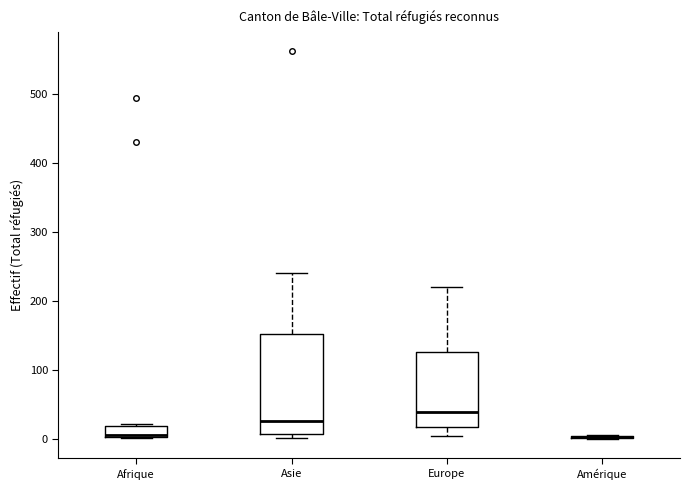

Reading left to right, read every box against the y-axis: the position of its median line, the range the box covers, and the ends of its whiskers. The values are not printed on the chart, so give them approximately, as read against the axis.

Afrique: median 10, box 0 to 20, whiskers 0 to 20
Asie: median 30, box 10 to 150, whiskers 0 to 240
Europe: median 40, box 20 to 130, whiskers 0 to 220
Amérique: box collapsed to a line at 0, whiskers 0 to 10